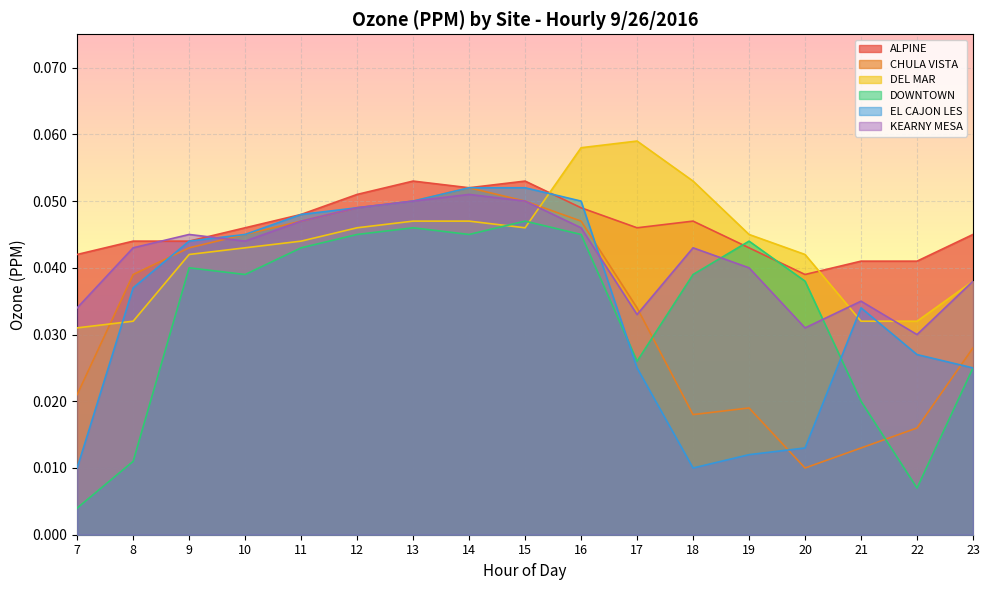

What is the total value across all series at 9?

0.3